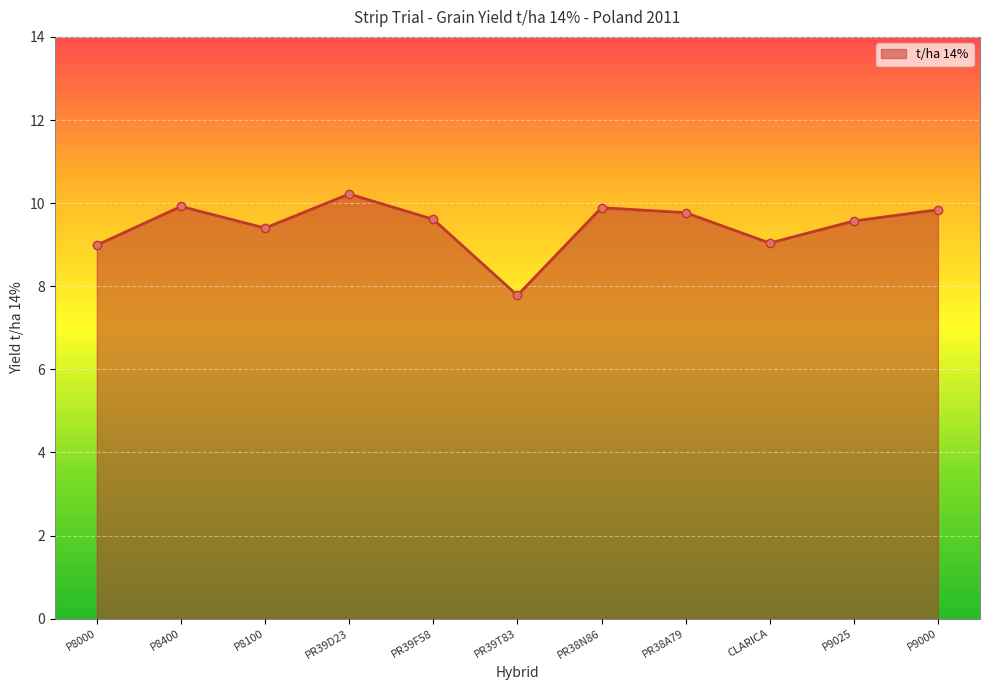

The value at P9025 is 4.5. True or false?

False